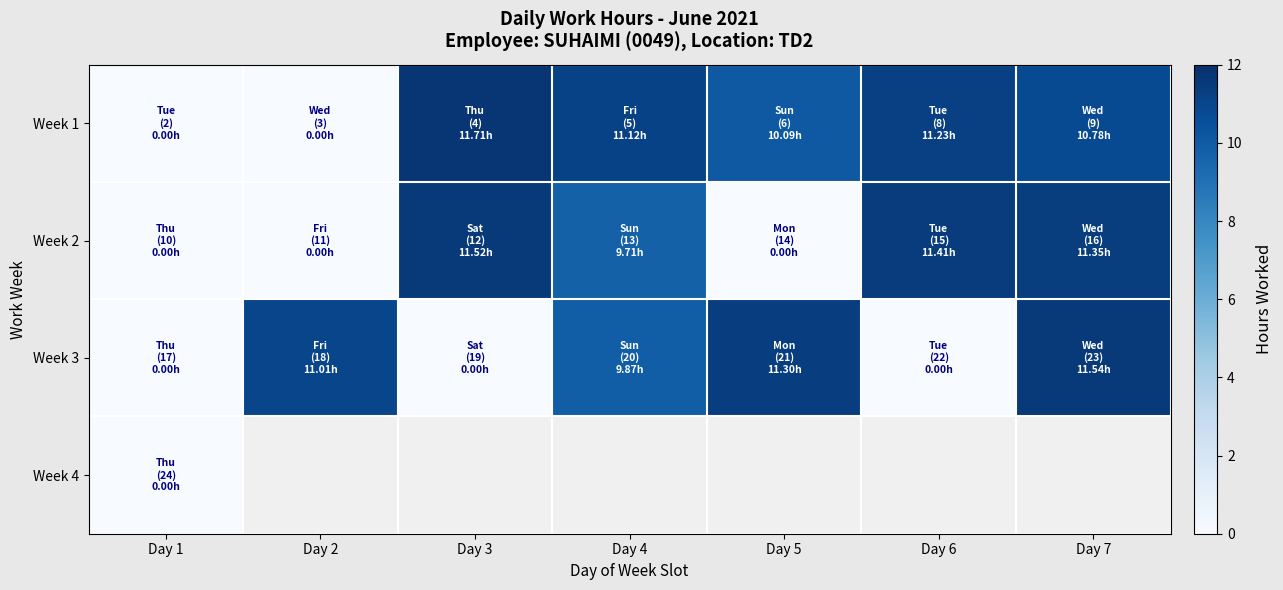

List the labels in order of Week 1 value, largest first.

Day 3, Day 6, Day 4, Day 7, Day 5, Day 1, Day 2